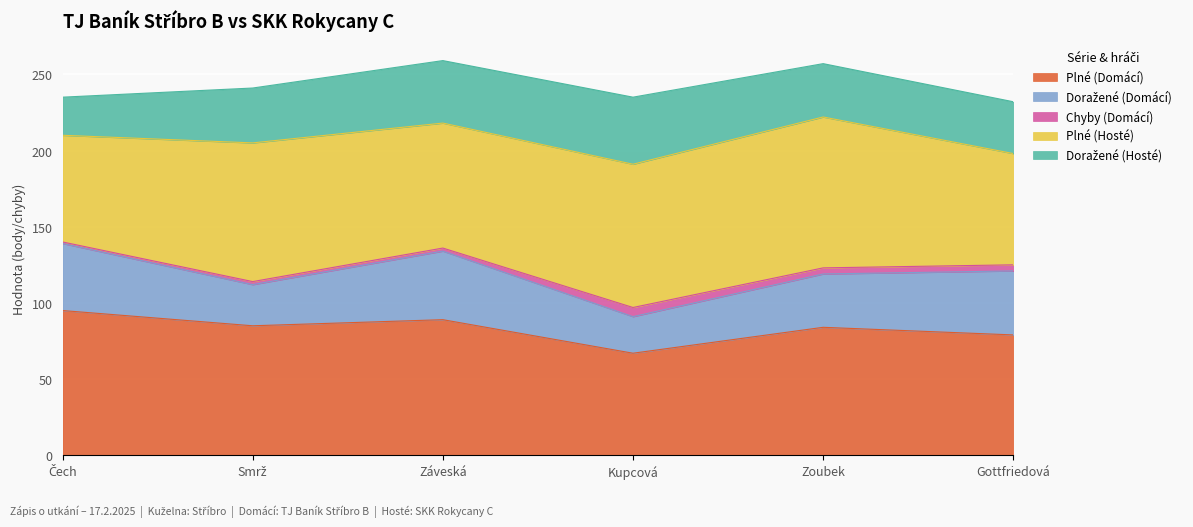

What is the total value across all series at Záveská?

259